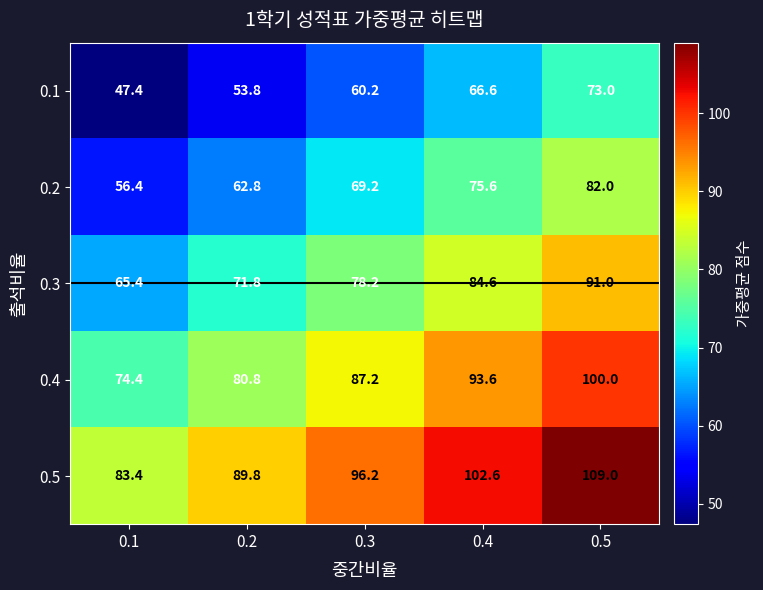

Which series has the largest total across all categories?

0.5